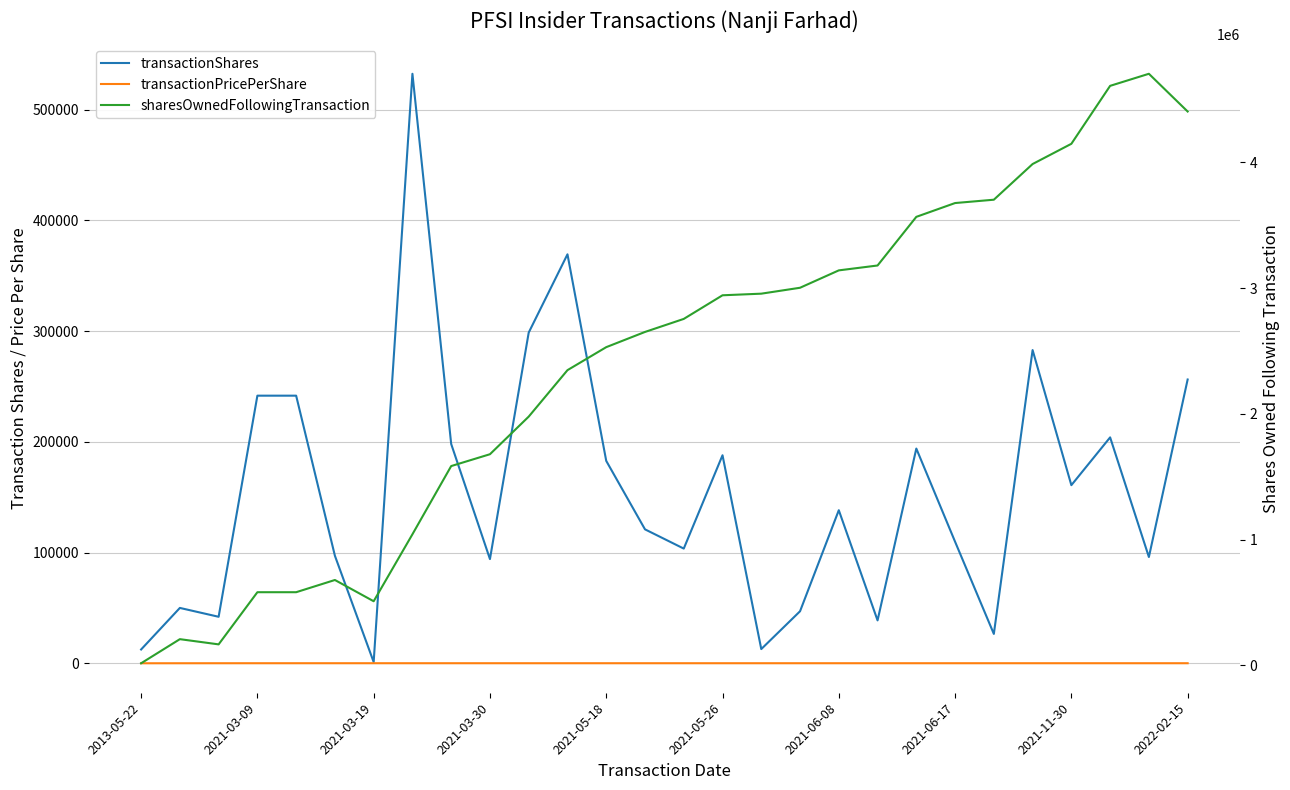

At which category does the chart reach its minimum across all series?

2013-05-22